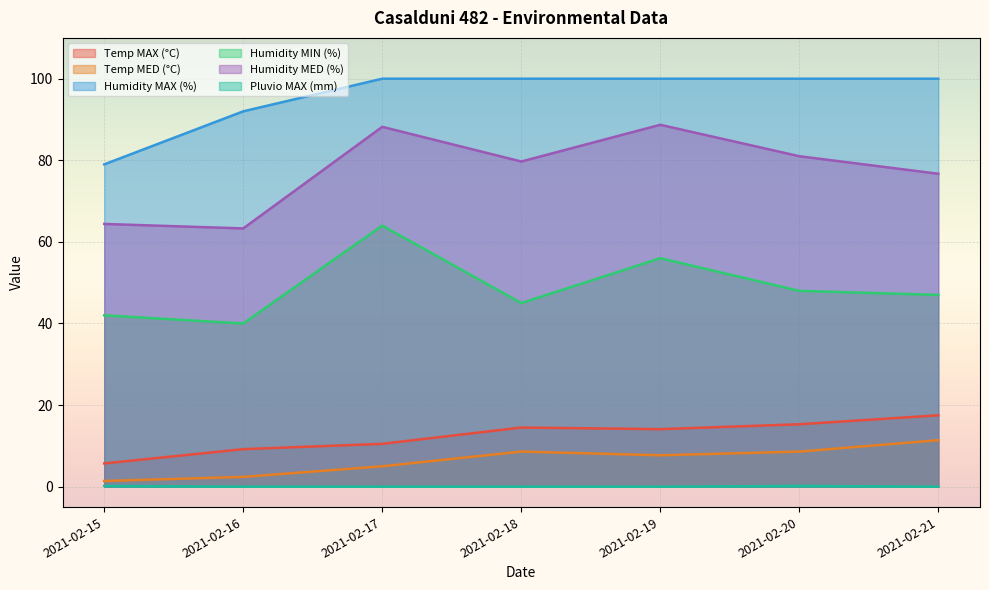

What are all the series names shown in the legend?

Temp MAX (°C), Temp MED (°C), Humidity MAX (%), Humidity MIN (%), Humidity MED (%), Pluvio MAX (mm)